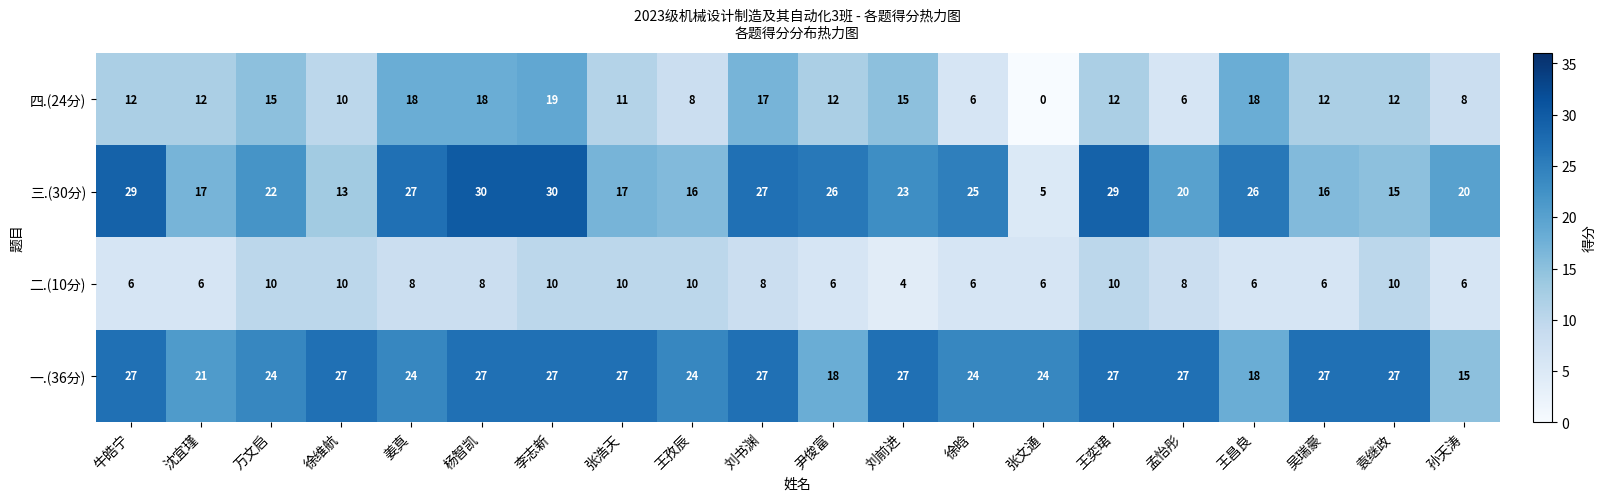

What is the difference between the highest and lowest values at 张浩天?

17